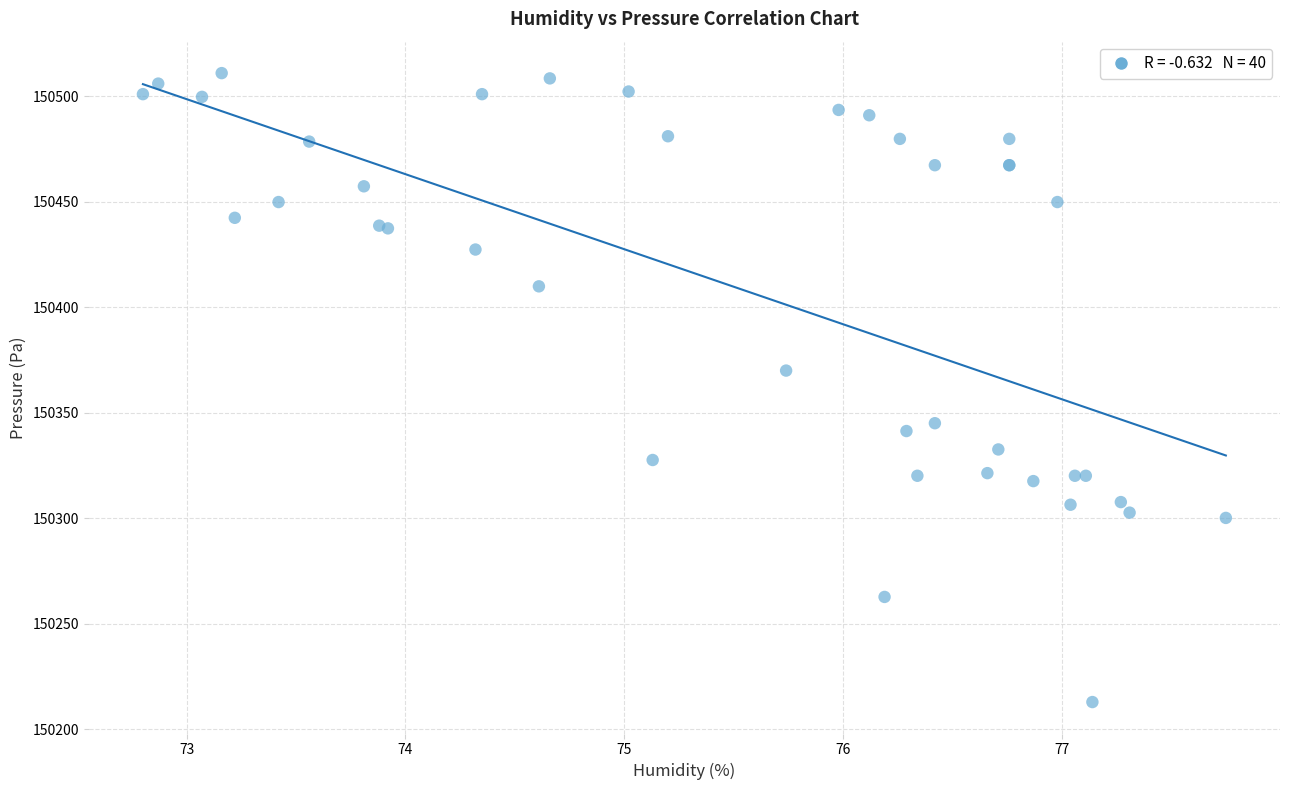

What Y value in the scatter plot is closest to 150361?

150370.0